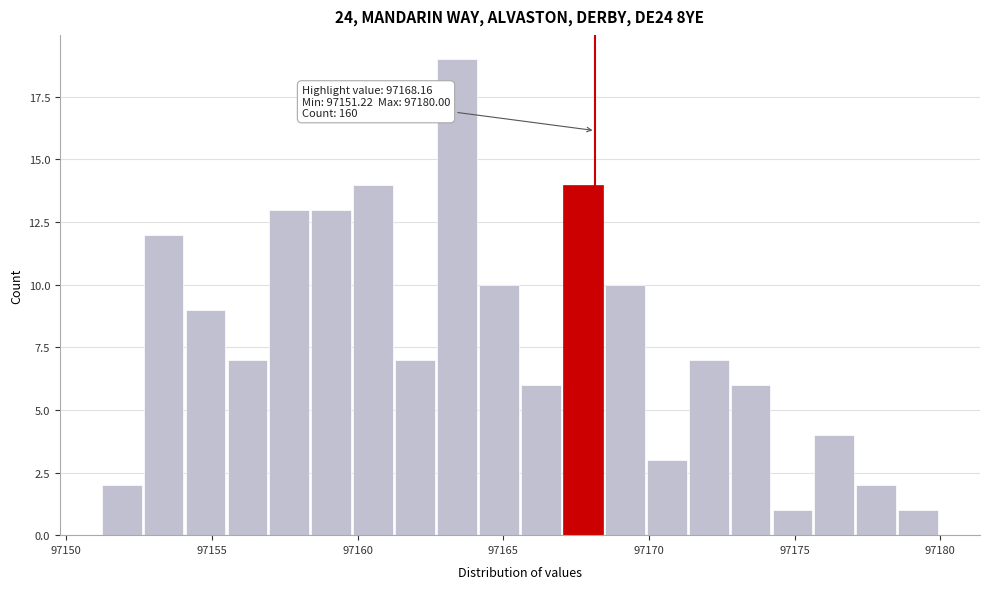

Around what value on the x-axis is the tallest bar? Give the approximate position of its centre, as read against the axis.

97163.5